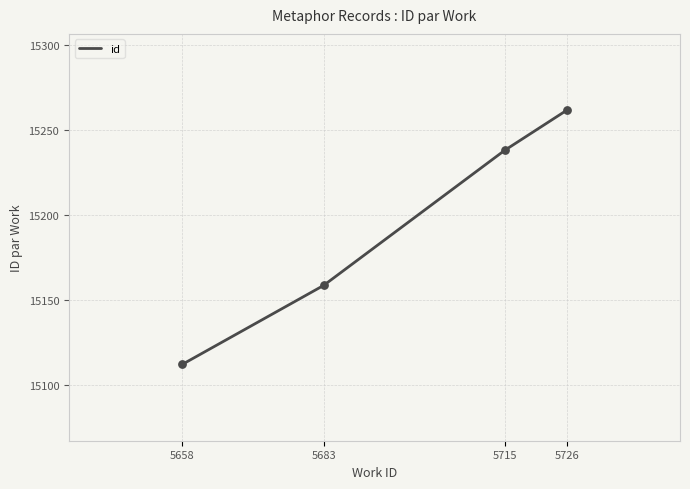

Approximately how many times larger is the value at 5683 compared to 5715?

1.0